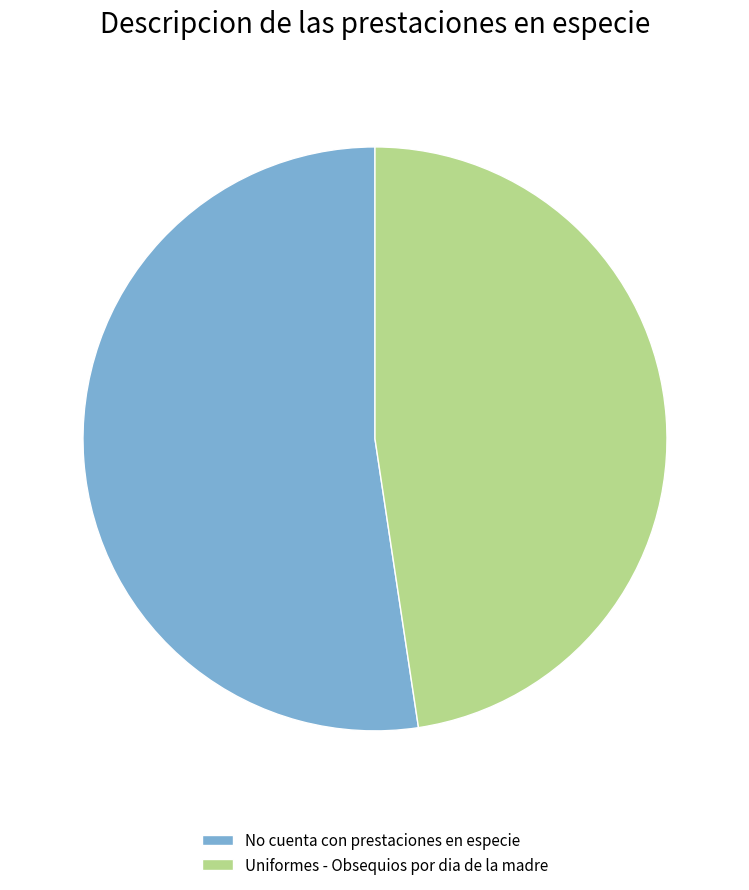

The Uniformes - Obsequios por dia de la madre slice represents 62% of the pie. True or false?

False